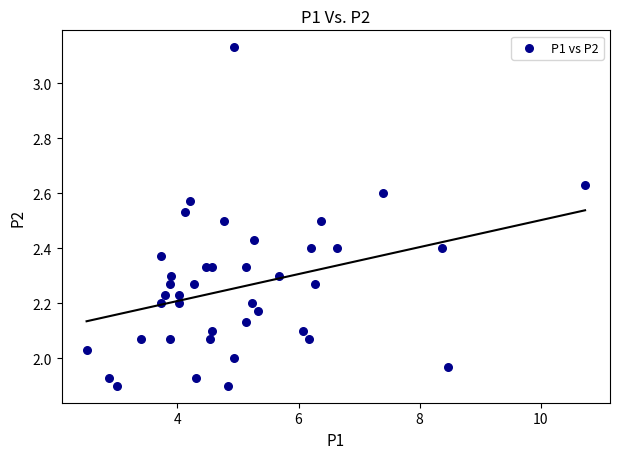

What is the range of Y values (max minus min)?

1.2